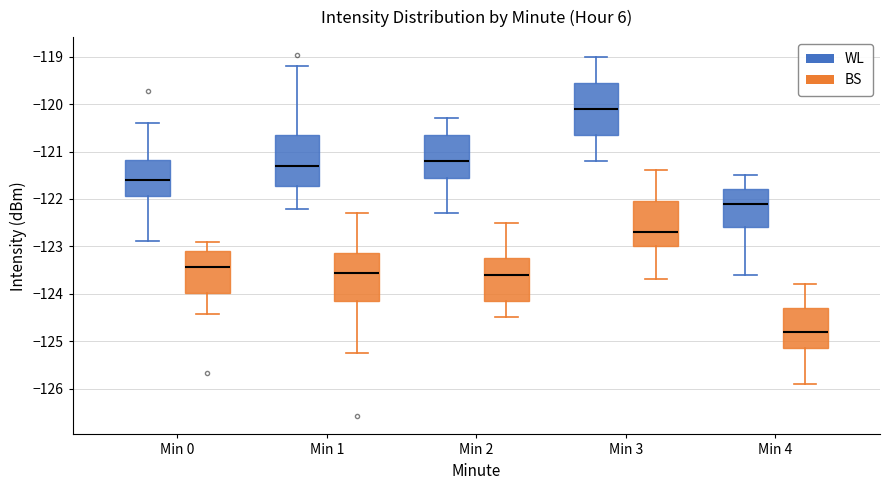

Reading left to right, transcribe this box plot: for each box, give where its median line is, the range the box spans, and where its two whiskers end, as read against the y-axis. The values are not printed on the chart, so give them approximately, as read against the axis.

Min 0 (WL): median -121.6, box -121.9 to -121.2, whiskers -122.9 to -120.4
Min 0 (BS): median -123.4, box -124.0 to -123.1, whiskers -124.4 to -122.9
Min 1 (WL): median -121.3, box -121.7 to -120.6, whiskers -122.2 to -119.2
Min 1 (BS): median -123.6, box -124.1 to -123.1, whiskers -125.2 to -122.3
Min 2 (WL): median -121.2, box -121.5 to -120.6, whiskers -122.3 to -120.3
Min 2 (BS): median -123.6, box -124.1 to -123.2, whiskers -124.5 to -122.5
Min 3 (WL): median -120.1, box -120.6 to -119.5, whiskers -121.2 to -119.0
Min 3 (BS): median -122.7, box -123.0 to -122.0, whiskers -123.7 to -121.4
Min 4 (WL): median -122.1, box -122.6 to -121.8, whiskers -123.6 to -121.5
Min 4 (BS): median -124.8, box -125.1 to -124.3, whiskers -125.9 to -123.8